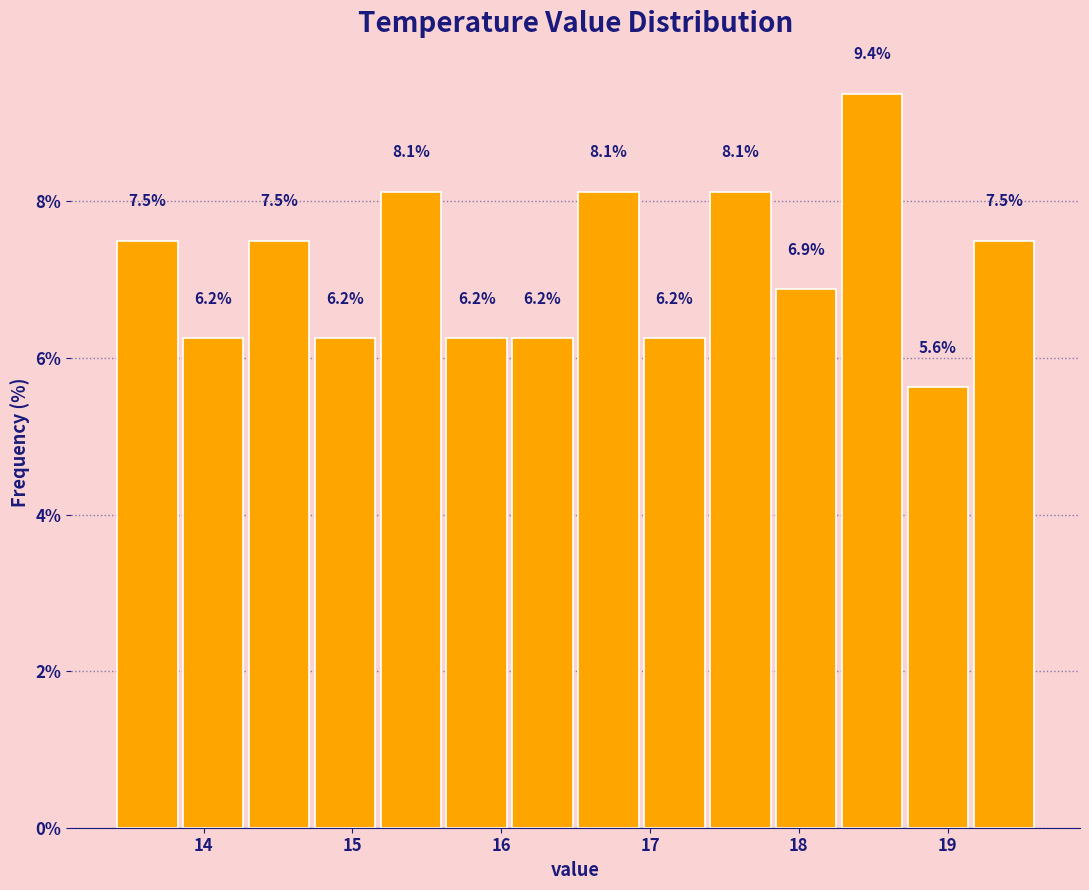

Over which range of the x-axis is the bar tallest?

18.3 to 18.7